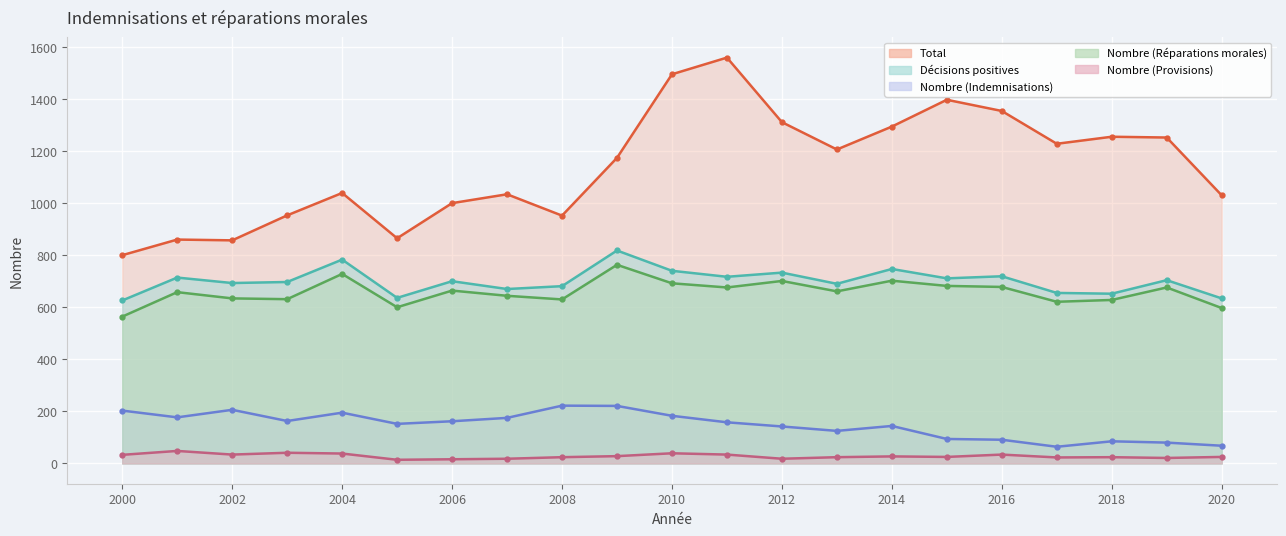

What are all the series names shown in the legend?

Total, Décisions positives, Nombre (Indemnisations), Nombre (Réparations morales), Nombre (Provisions)